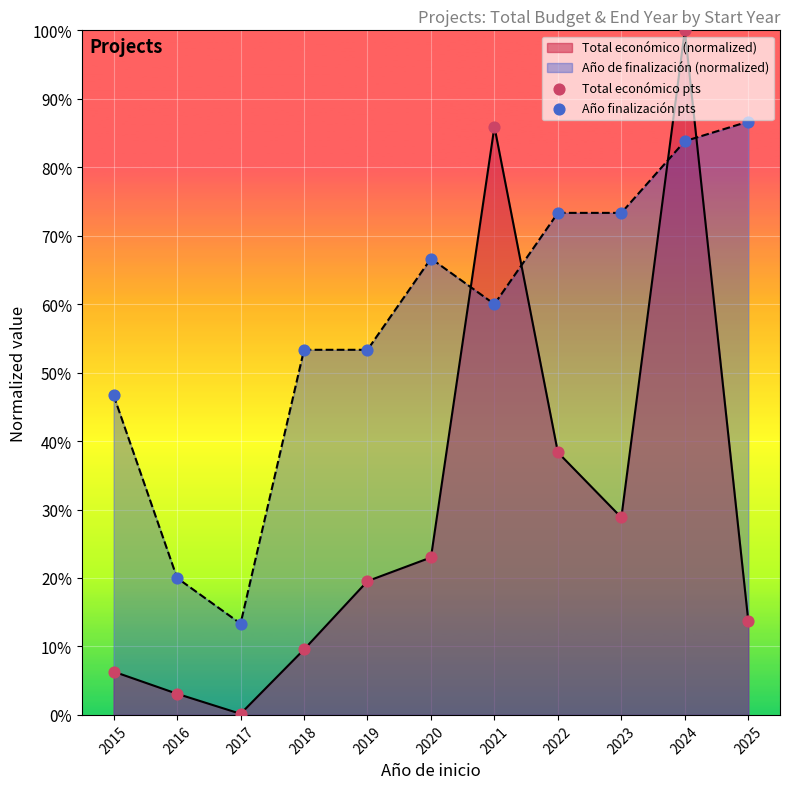

Is the value of Año finalización pts at 2017 greater than the value of Total económico pts at 2017?

Yes